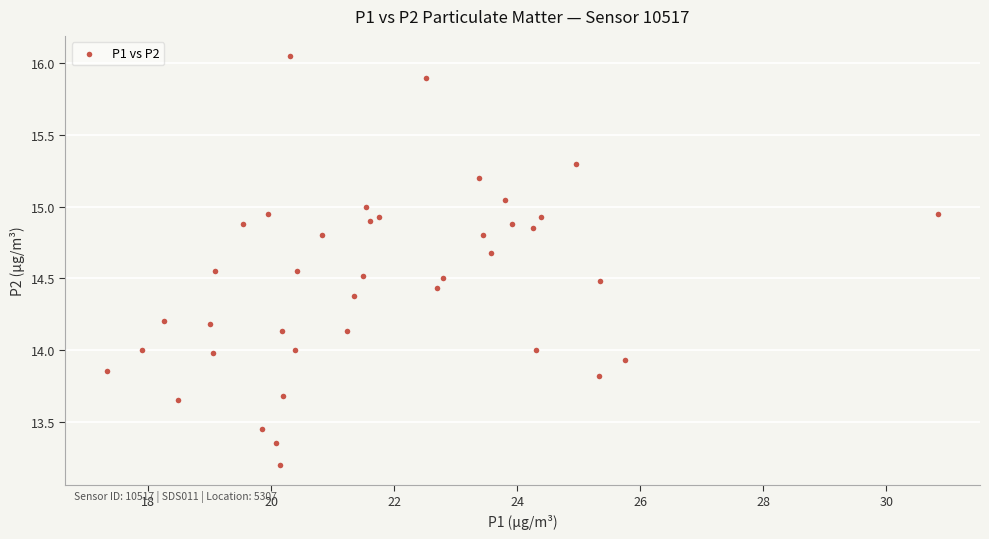

What is the range of X values (max minus min)?

13.5